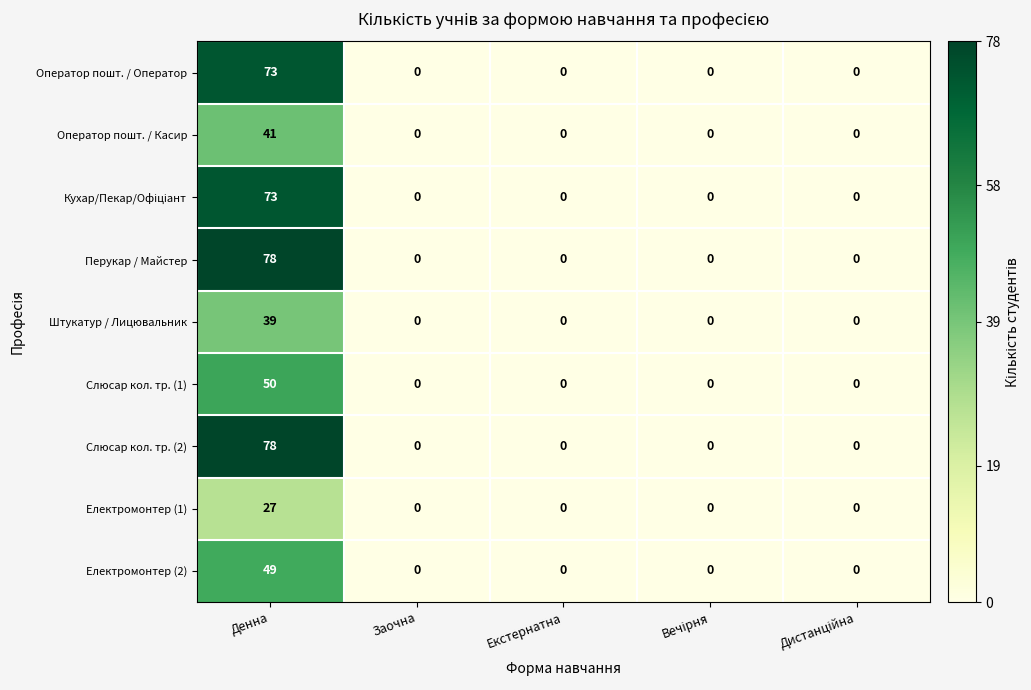

At which category does the chart reach its peak across all series?

Денна